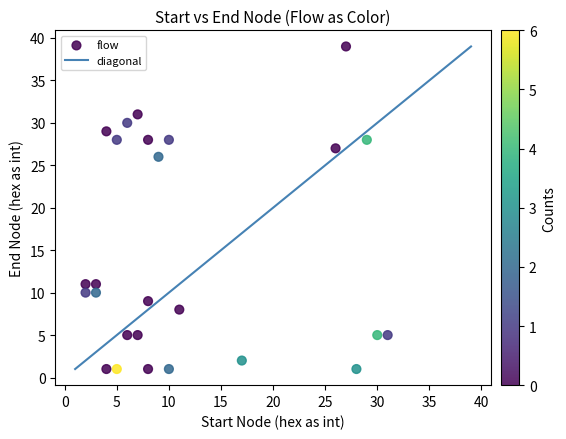

What Y value in the scatter plot is closest to 20?

26